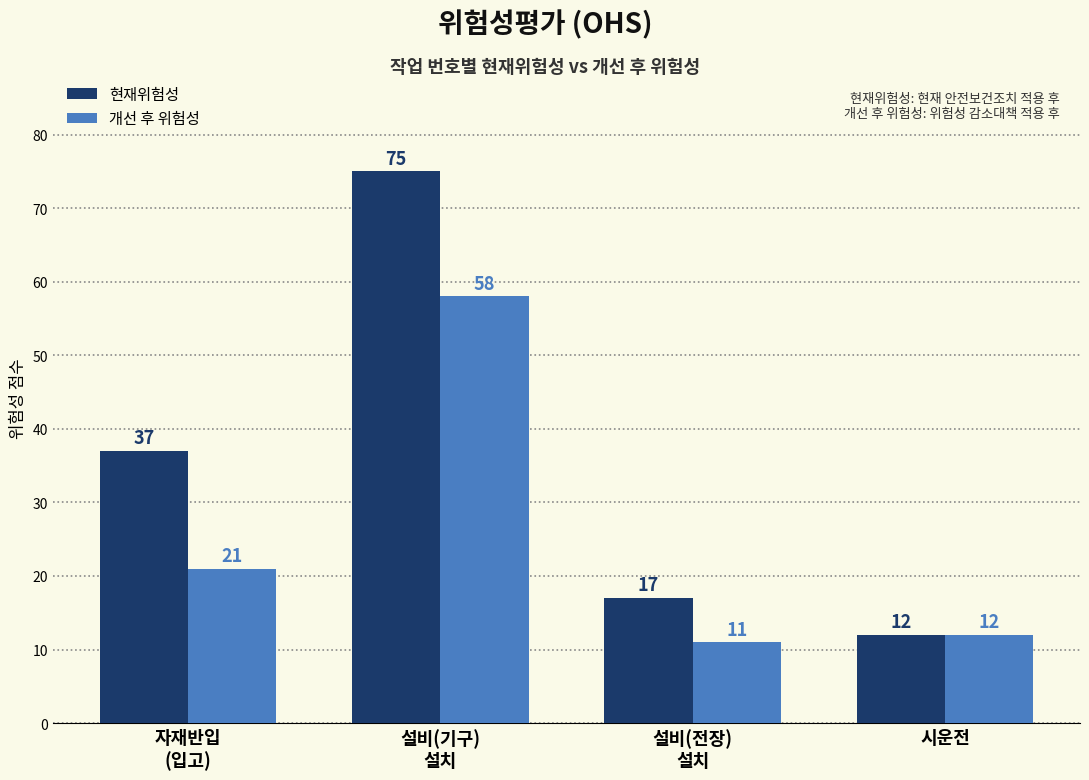

How many values in the 개선 후 위험성 series are below 21?

2